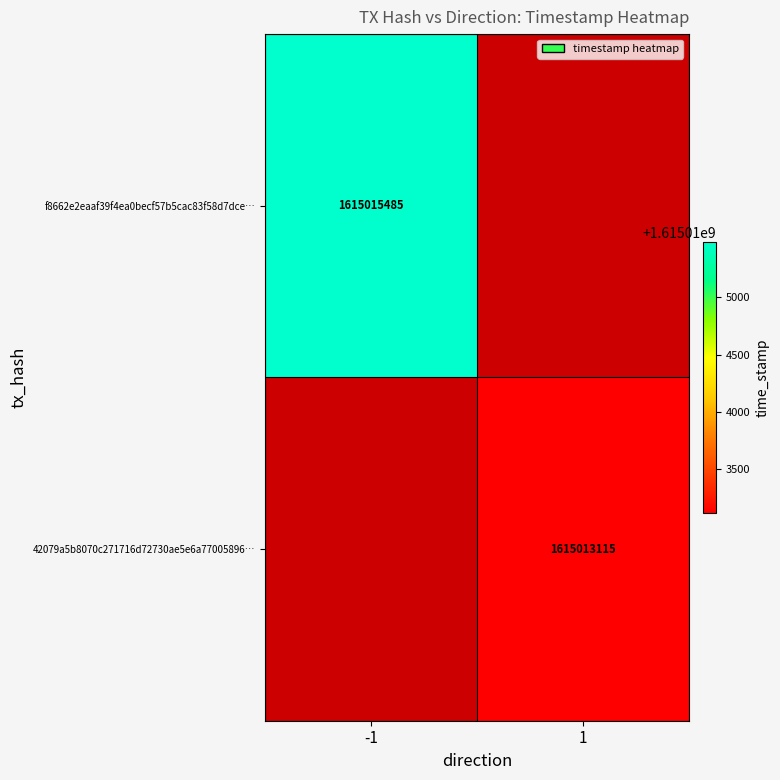

Is it true that 42079a5b8070c271716d72730ae5e6a77005896… equals 374133207 at 1?

False